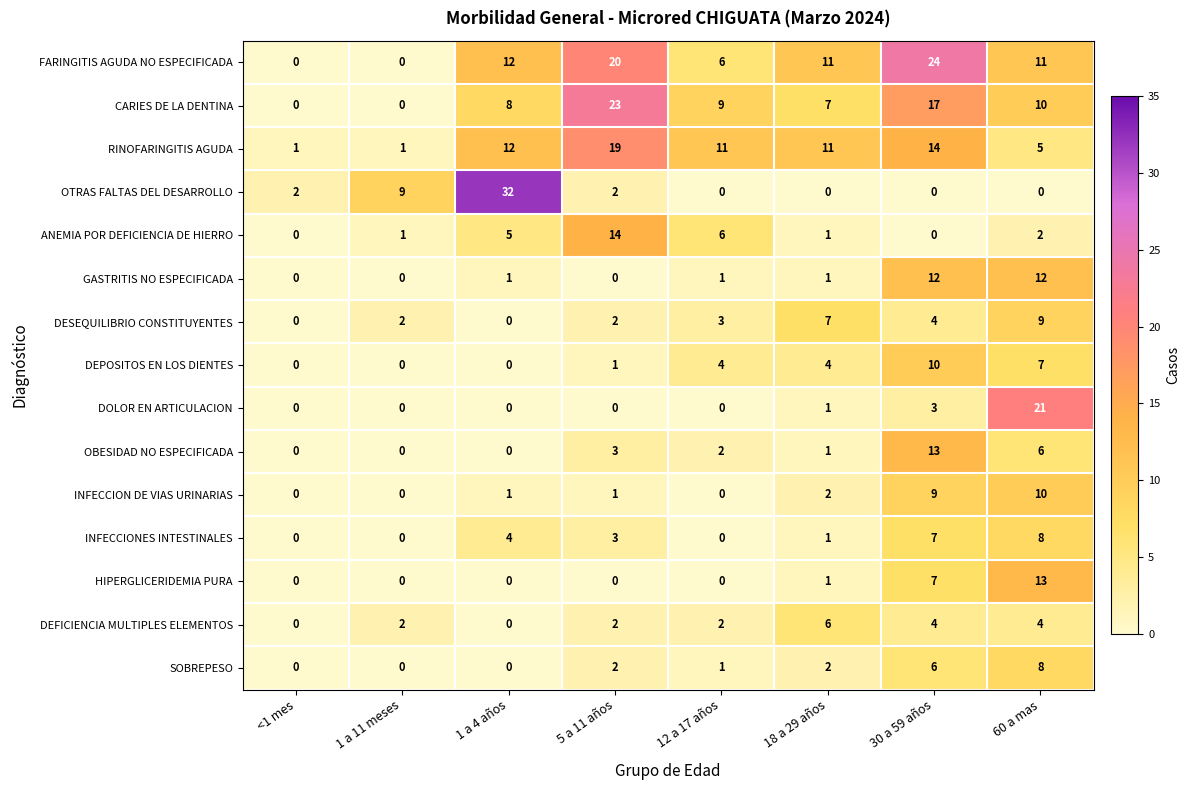

Which series has the widest spread of values?

OTRAS FALTAS DEL DESARROLLO